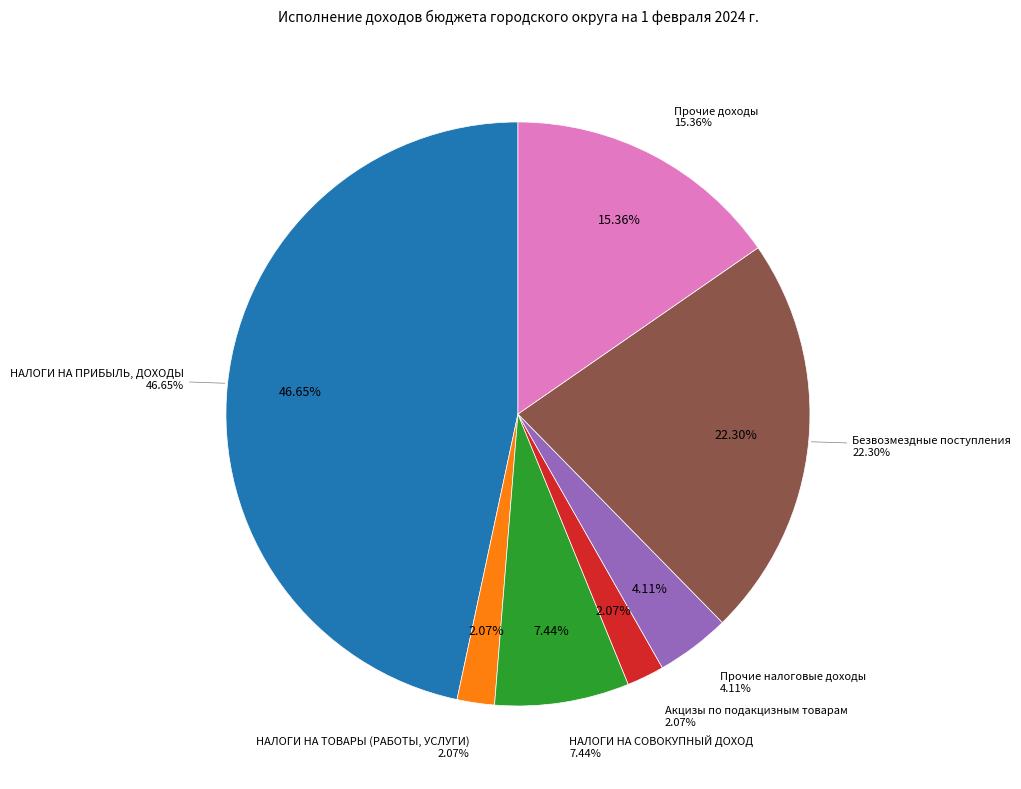

Count the number of slices in the pie.

7